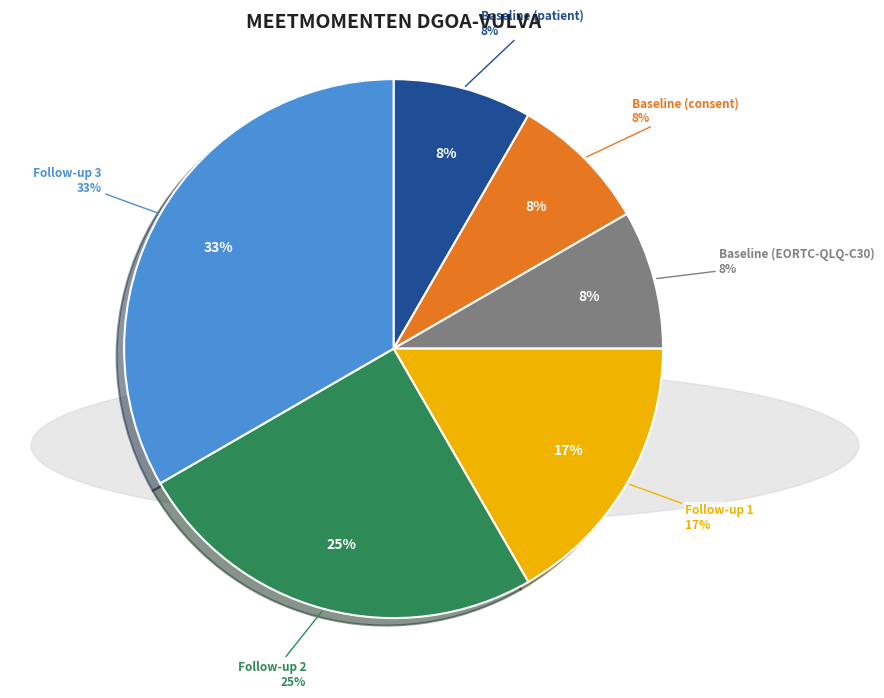

Which has a higher value, Follow-up 3 or Follow-up 2?

Follow-up 3